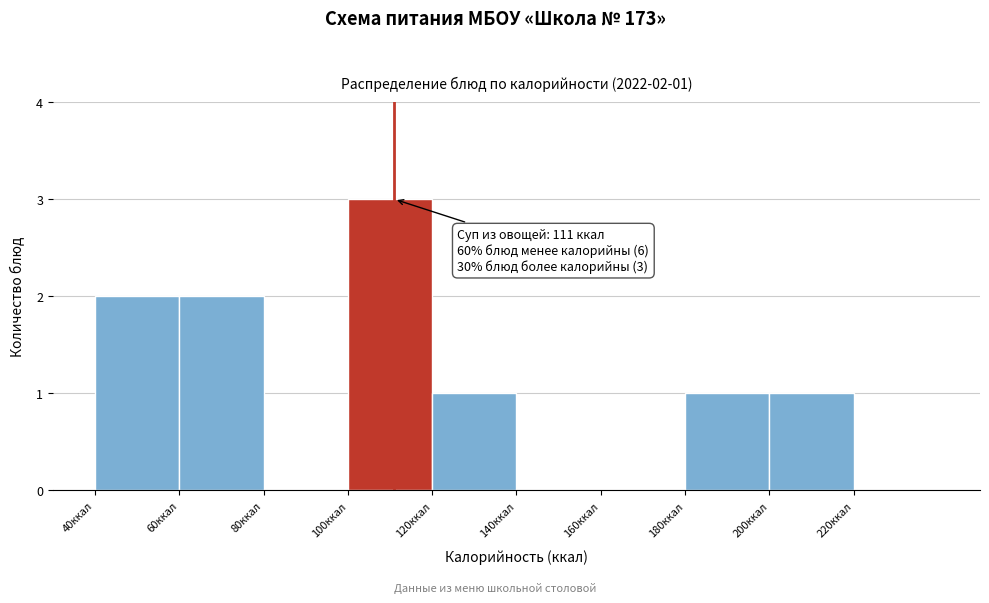

Over which range of the x-axis is the bar tallest?

100 to 120